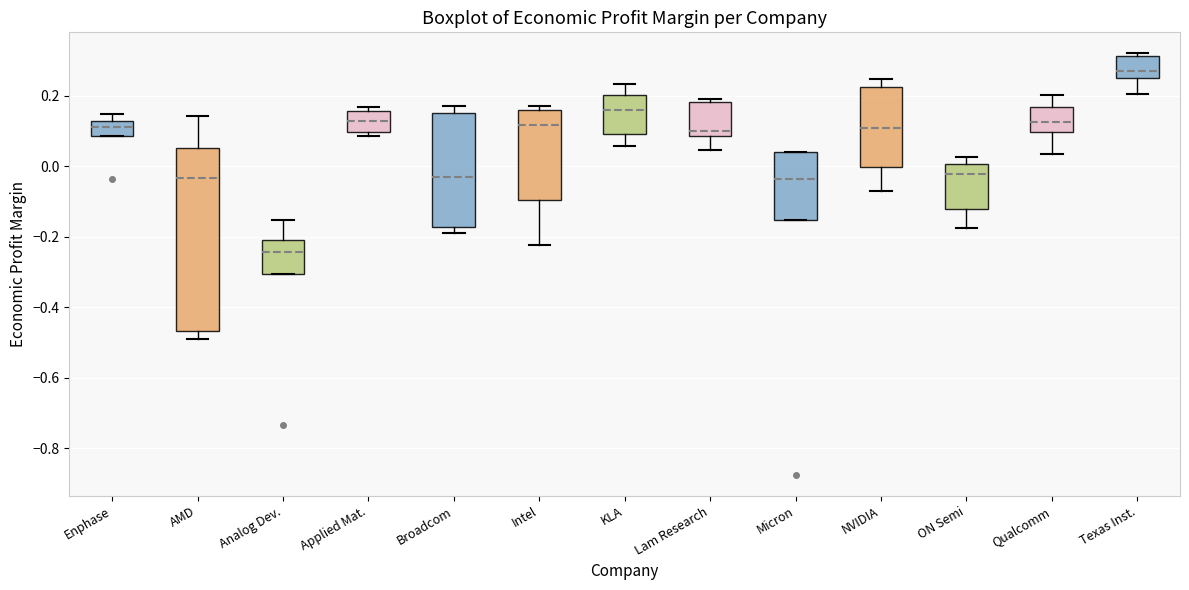

Which box's median line is the lowest?

Analog Dev.